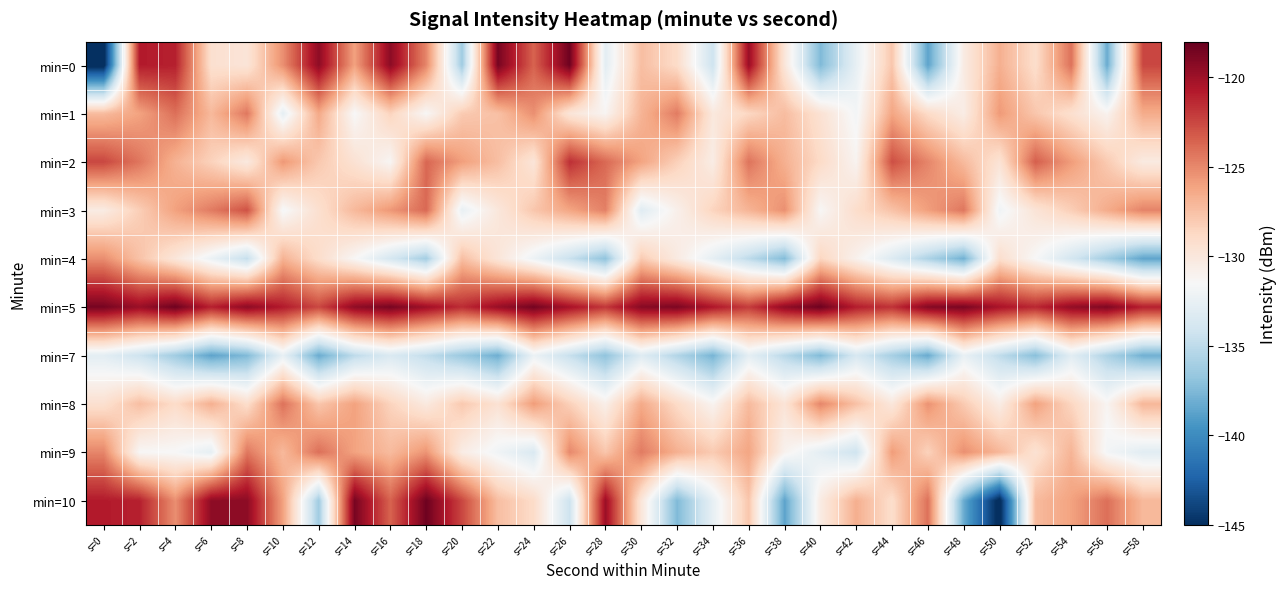

At which category is the sum across all series the highest?

s=2